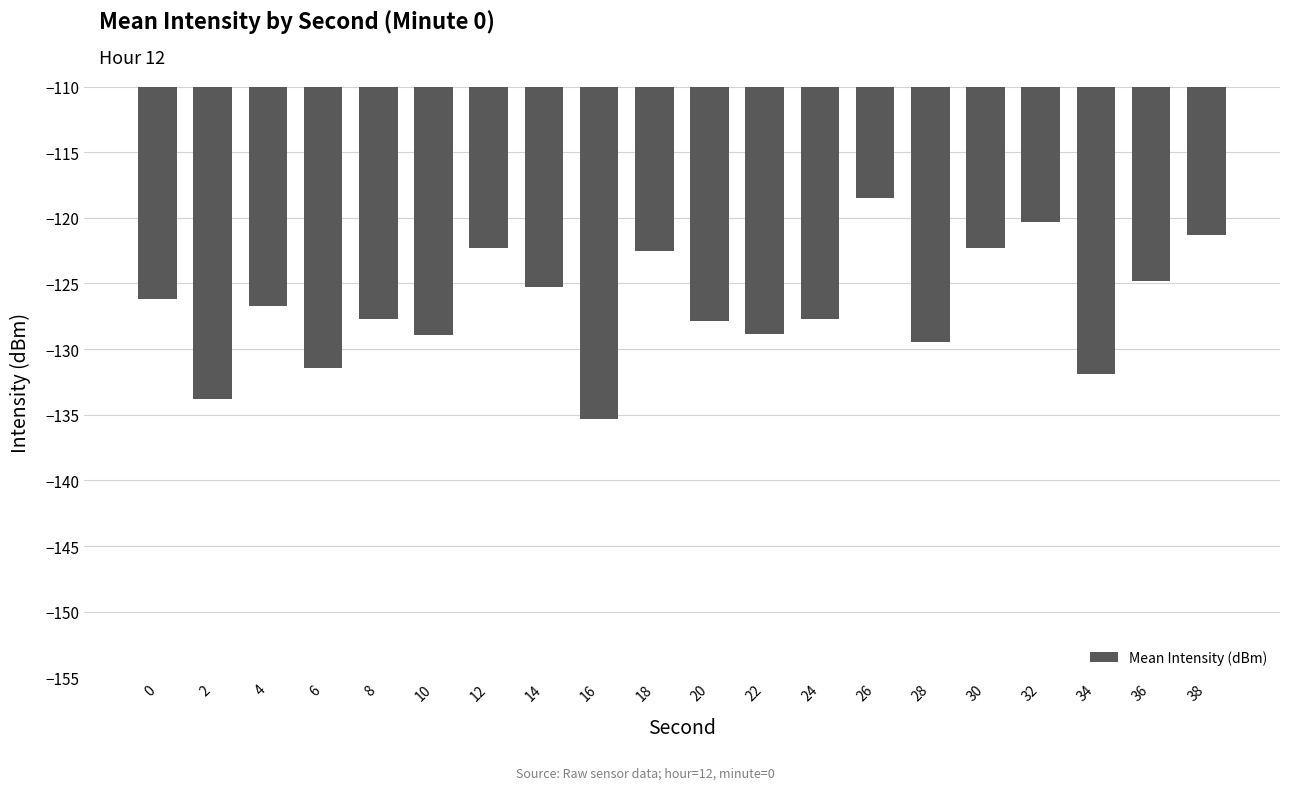

The chart shows a value of -63.2 at 8. True or false?

False